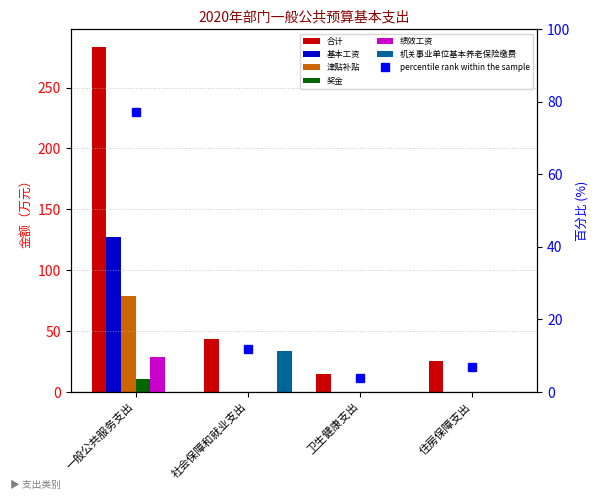

What is the sum of all 机关事业单位基本养老保险缴费 values?

33.6